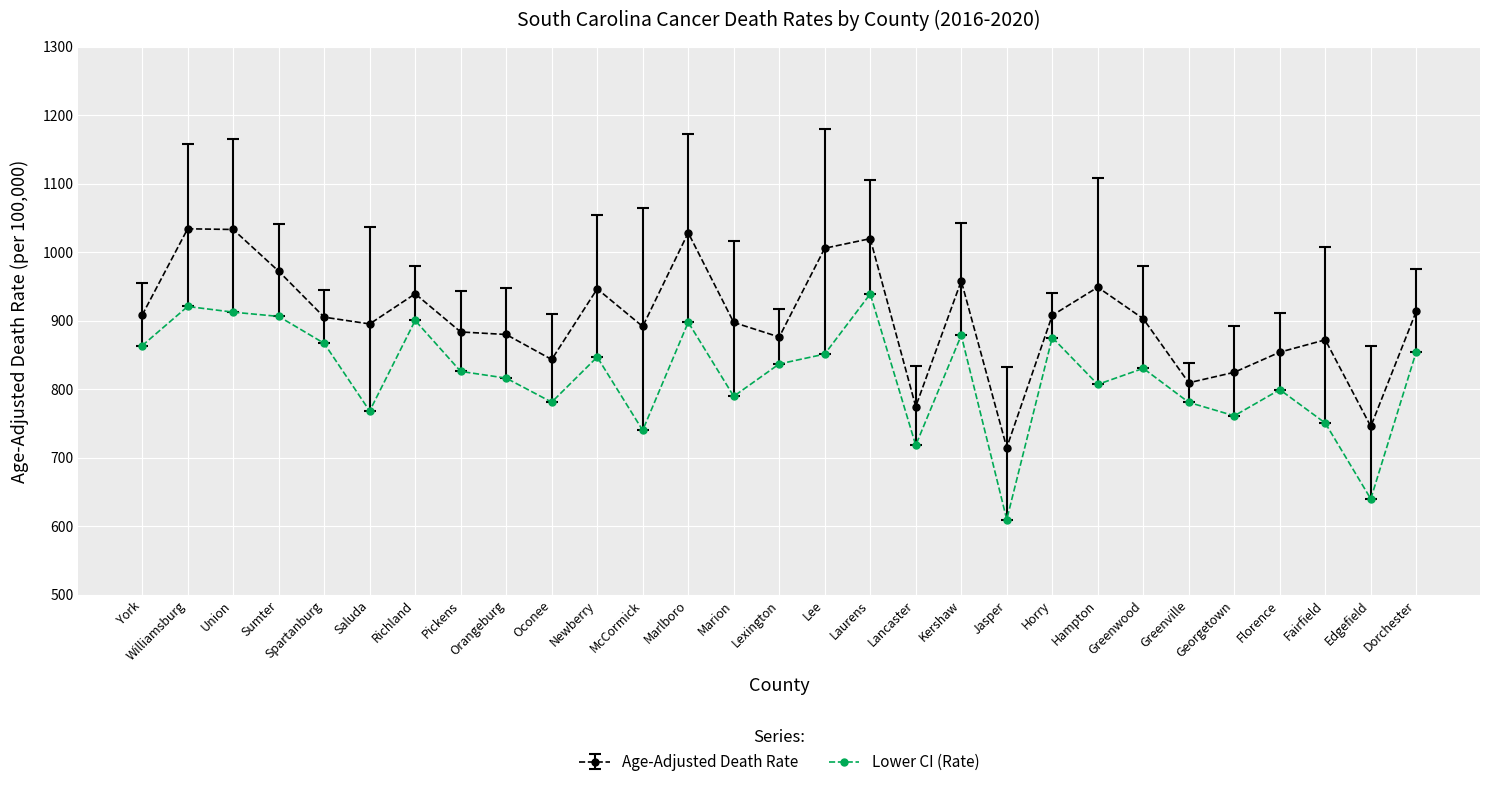

Is the value of Lower CI (Rate) at Spartanburg greater than the value of Age-Adjusted Death Rate at Marion?

No